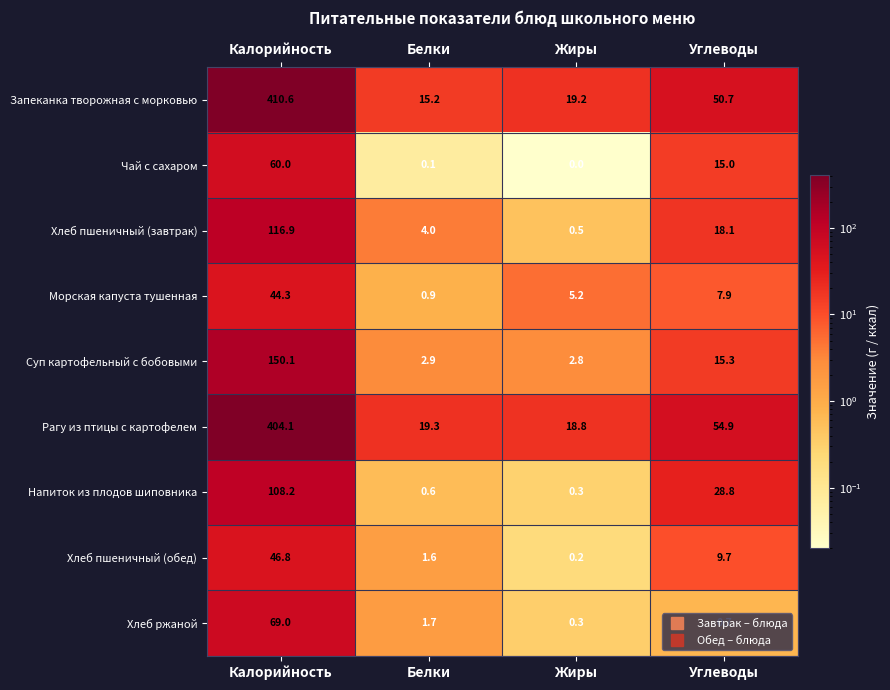

What is the difference between the Суп картофельный с бобовыми values at Жиры and Углеводы?

12.5